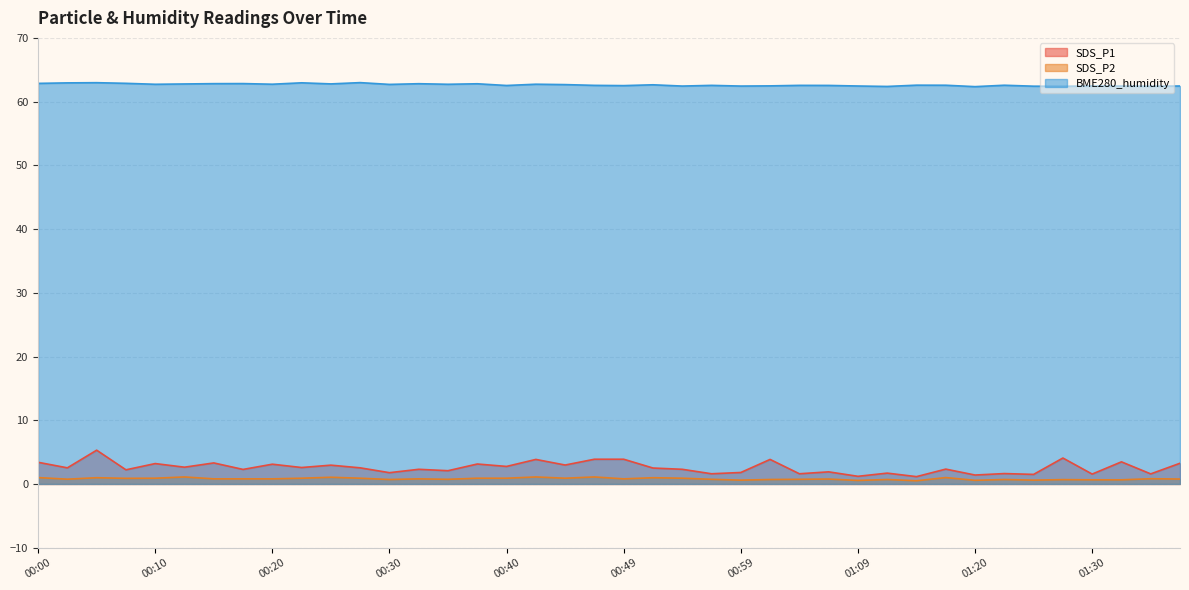

Does the chart have visible grid lines?

Yes